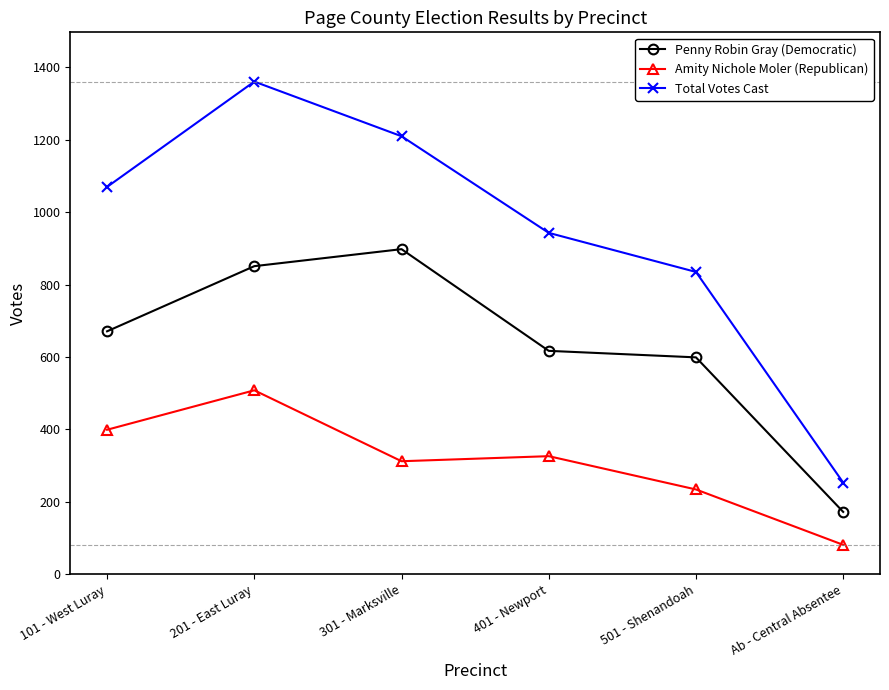

True or false: Amity Nichole Moler (Republican) has a value of 529 at 301 - Marksville.

False